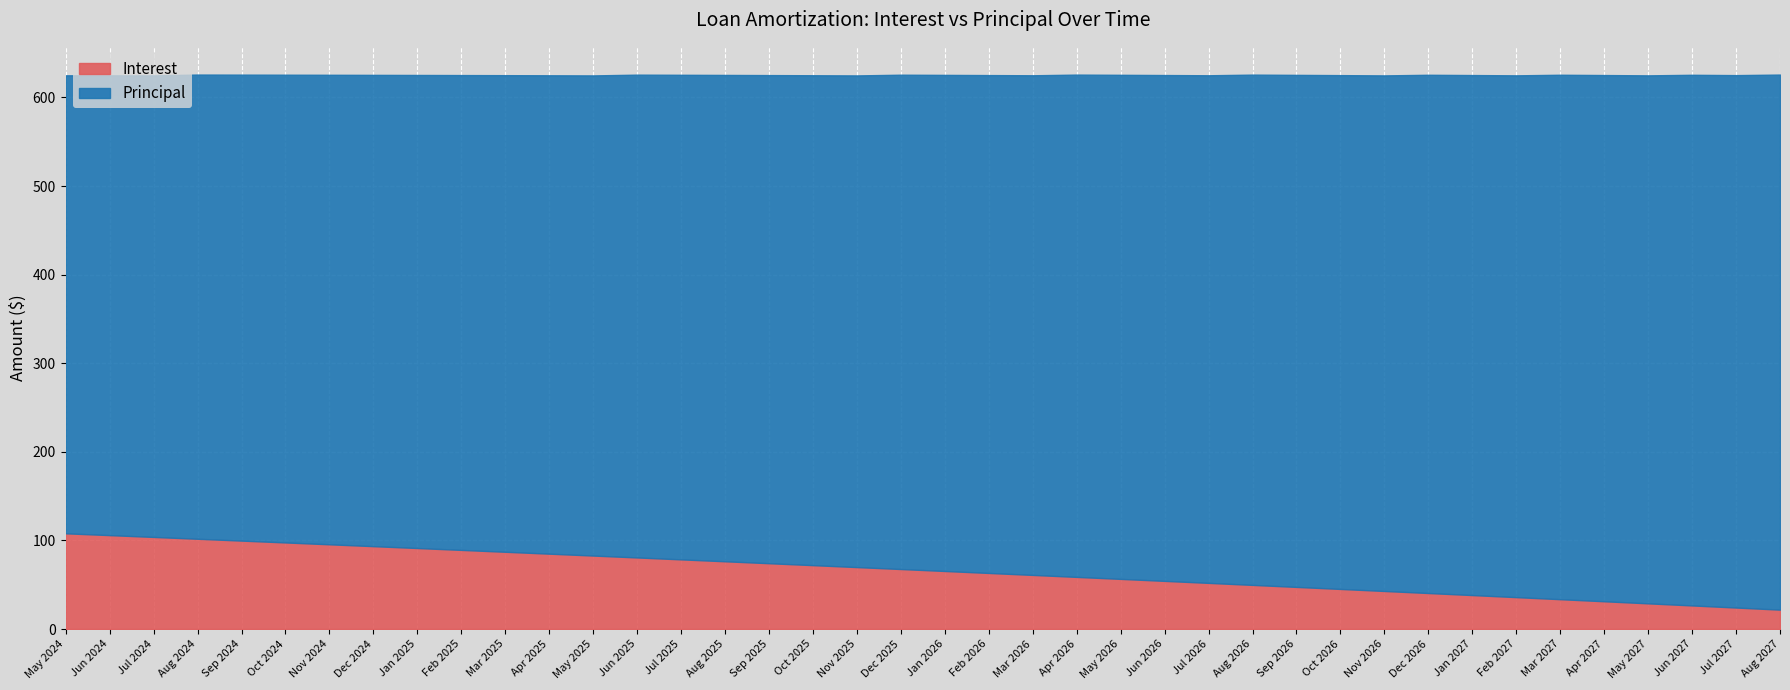

What is the difference between the maximum and minimum values in the Interest series?

86.2